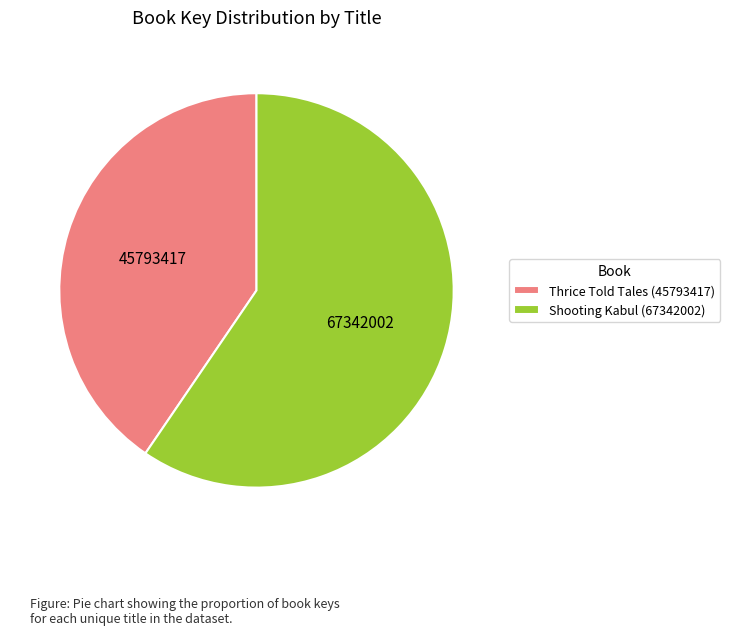

Which category accounts for the majority?

Shooting Kabul (67342002)